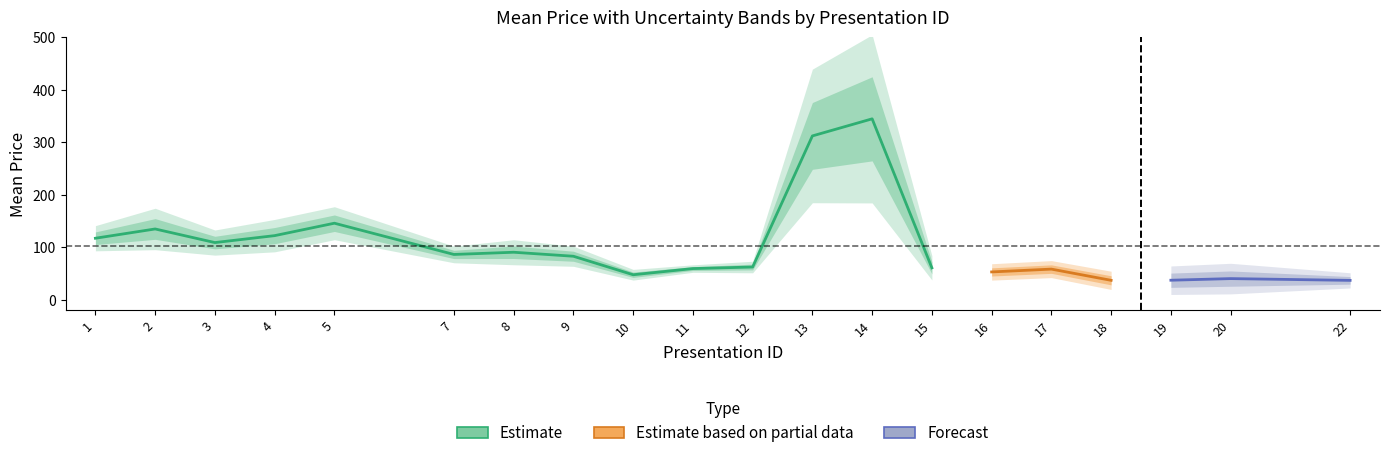

At which category is the sum across all series the highest?

14